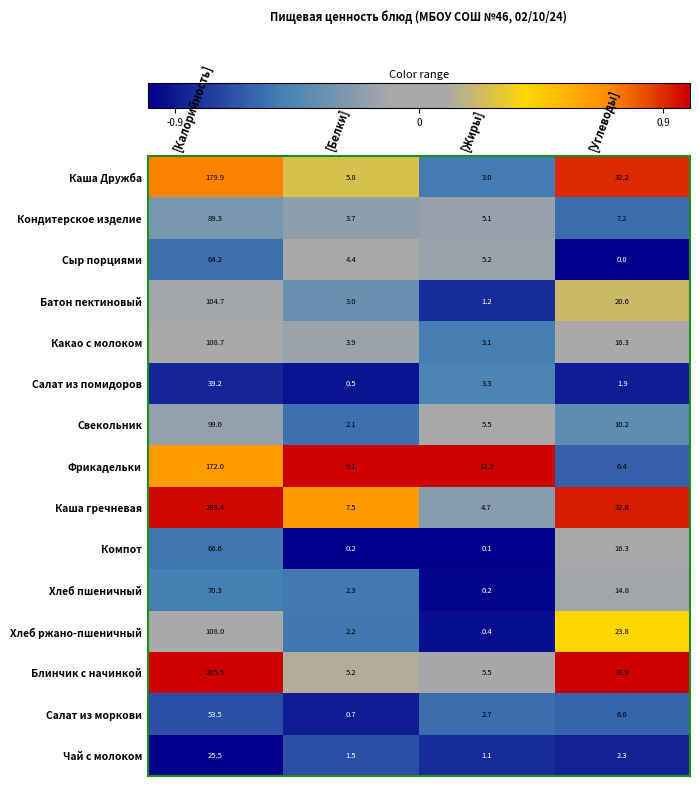

Rank the categories by Каша Дружба value from highest to lowest.

[Калорийность], [Углеводы], [Белки], [Жиры]